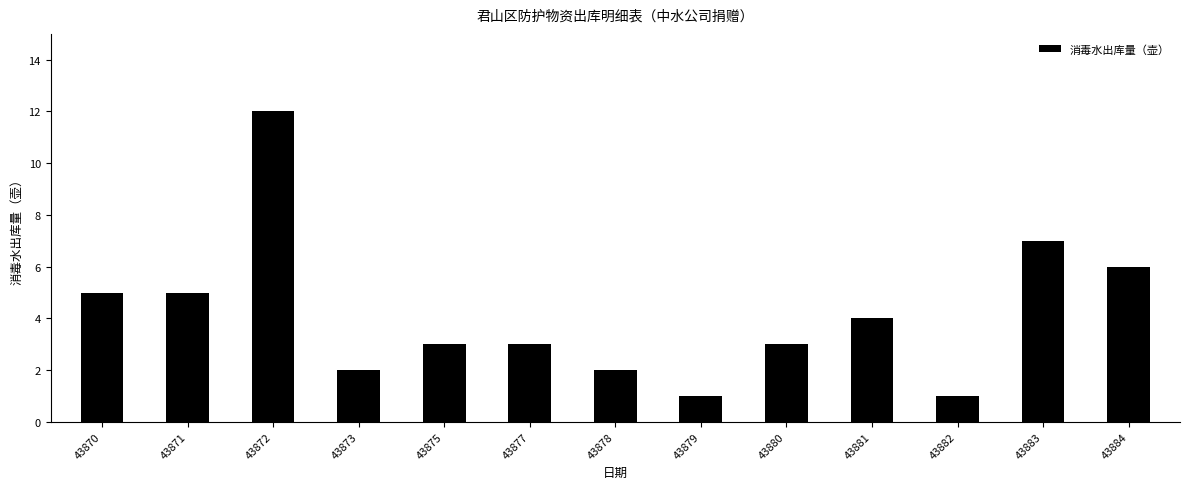

Where does the data first go above 3?

43870